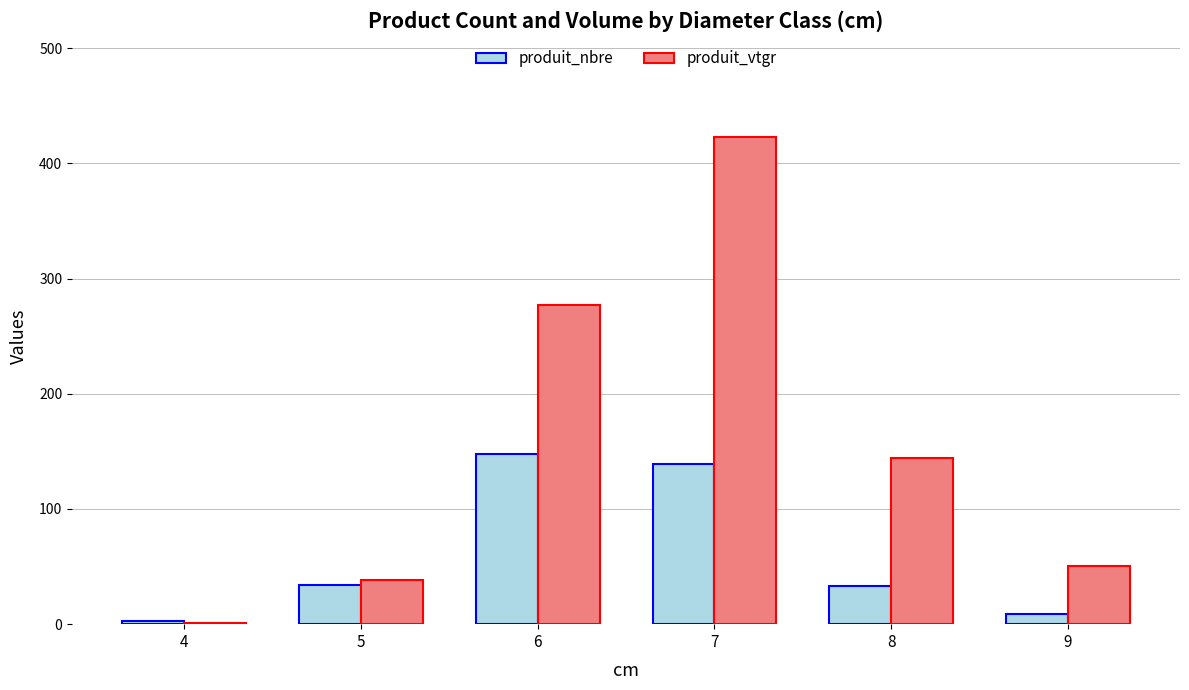

Which series changed the most between 8 and 9?

produit_vtgr